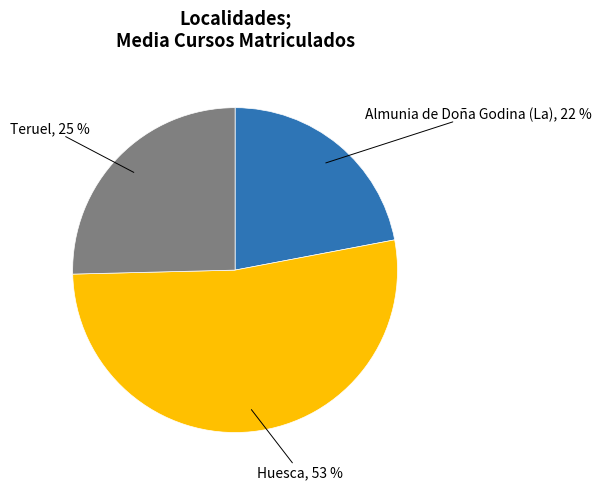

To the nearest percent, what is the average slice percentage?

33%